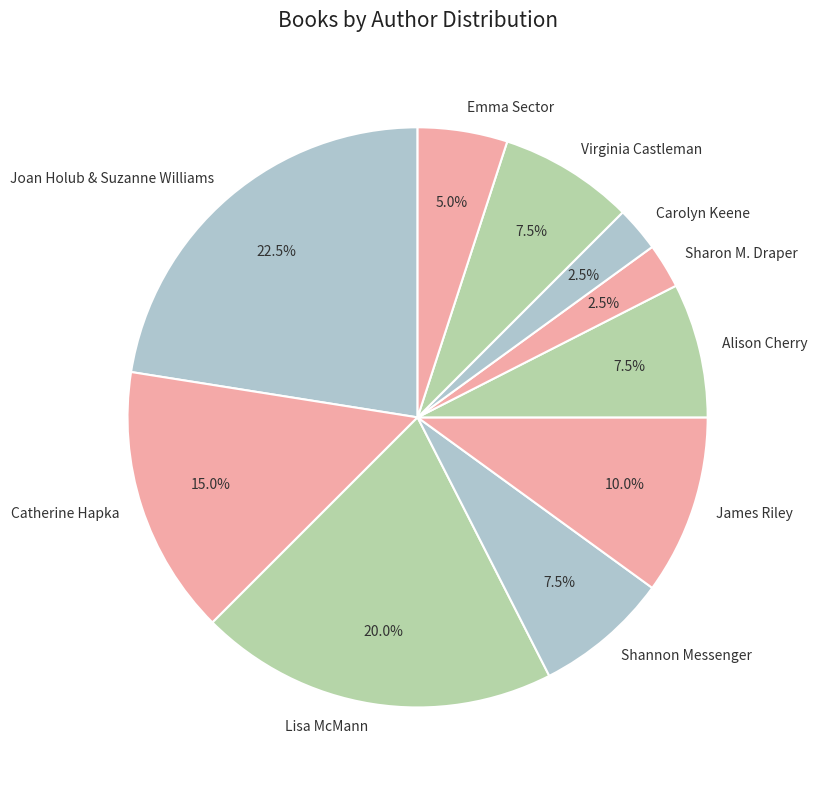

Is there a majority slice in this chart?

No